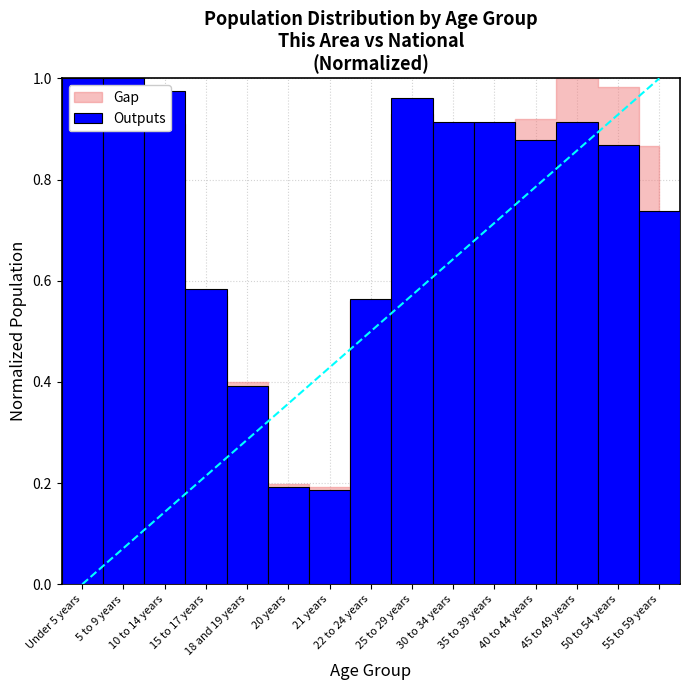

What is the label of the 1st bar from the right?

55 to 59 years